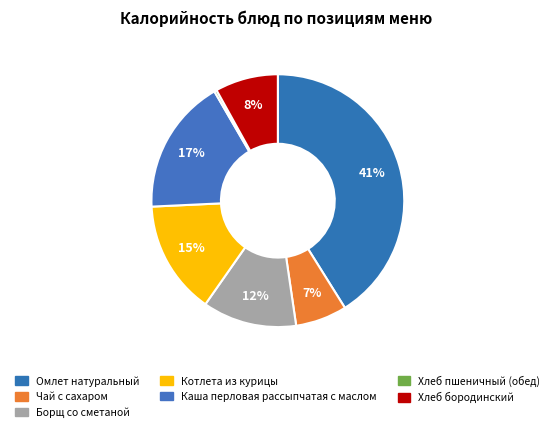

Count the number of slices in the pie.

7